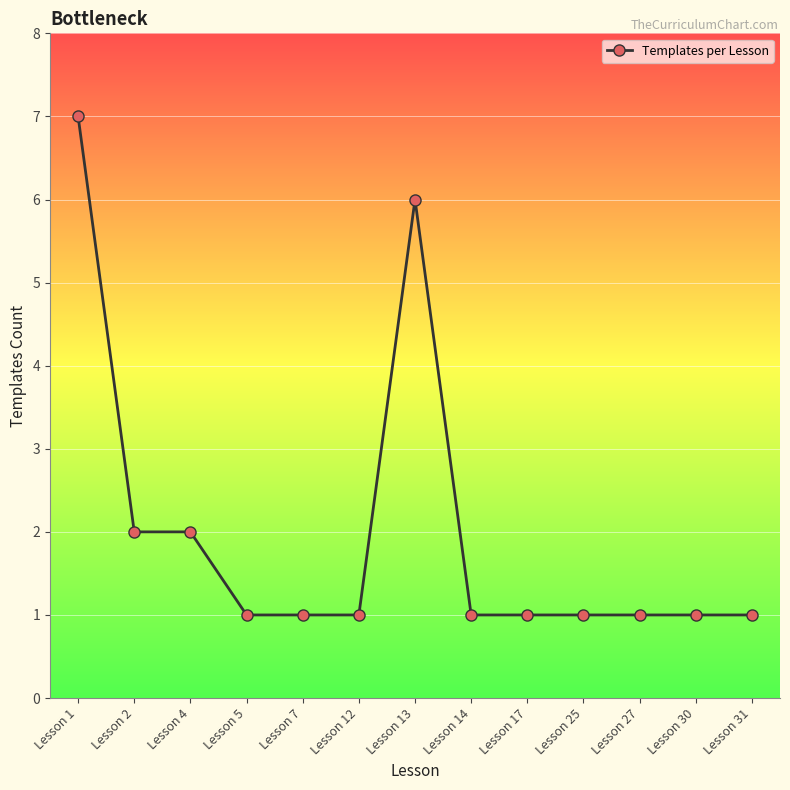

The value at Lesson 12 is 2. True or false?

False